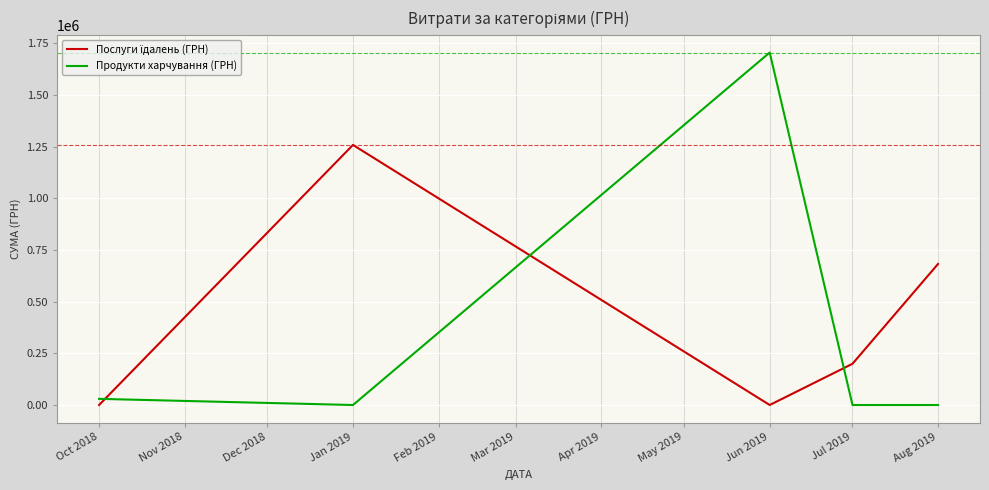

The value of Продукти харчування (ГРН) at Jun 2019 is 612226.3. True or false?

False